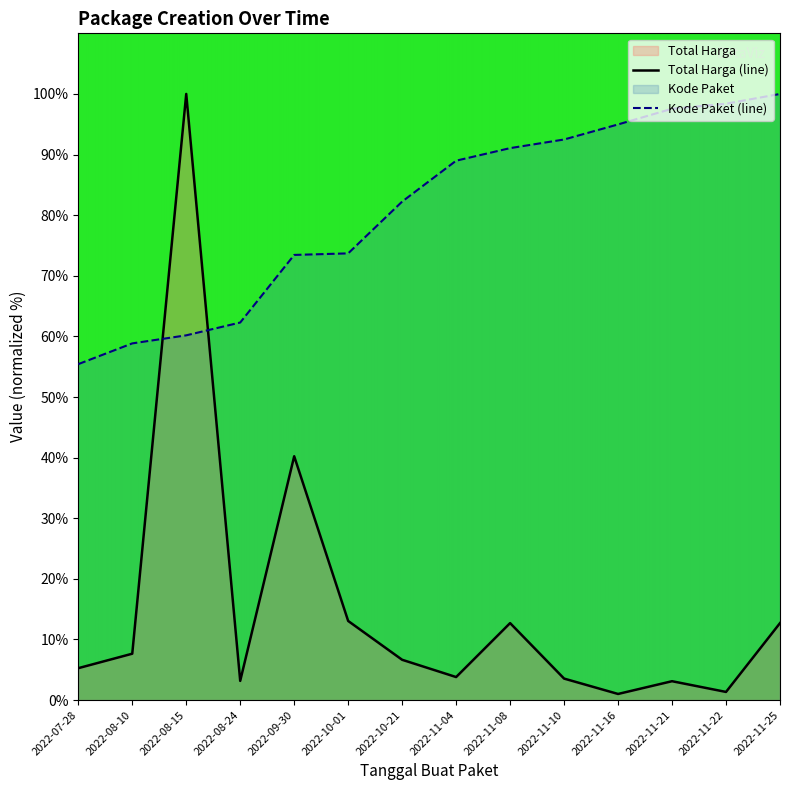

List the series in order of their peak value, highest first.

Total Harga, Kode Paket